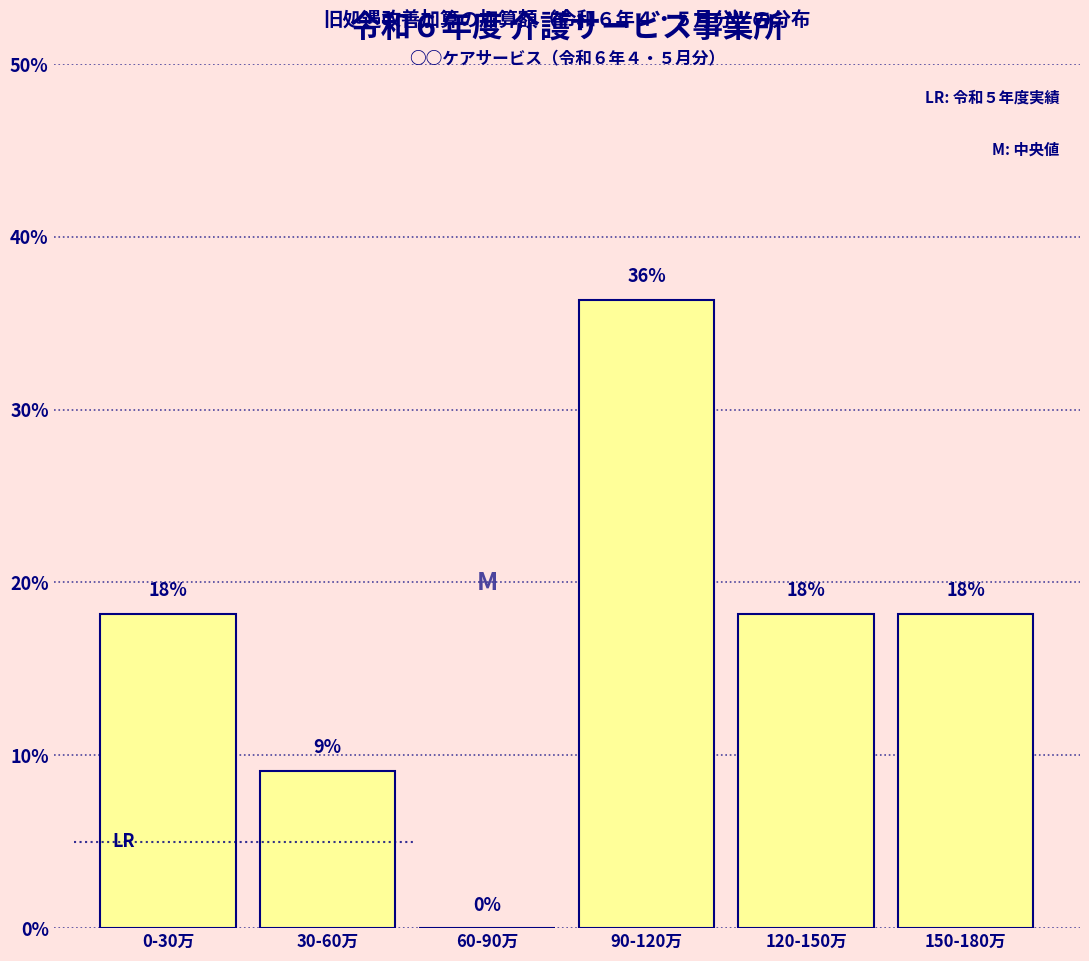

Are the bars horizontal?

No